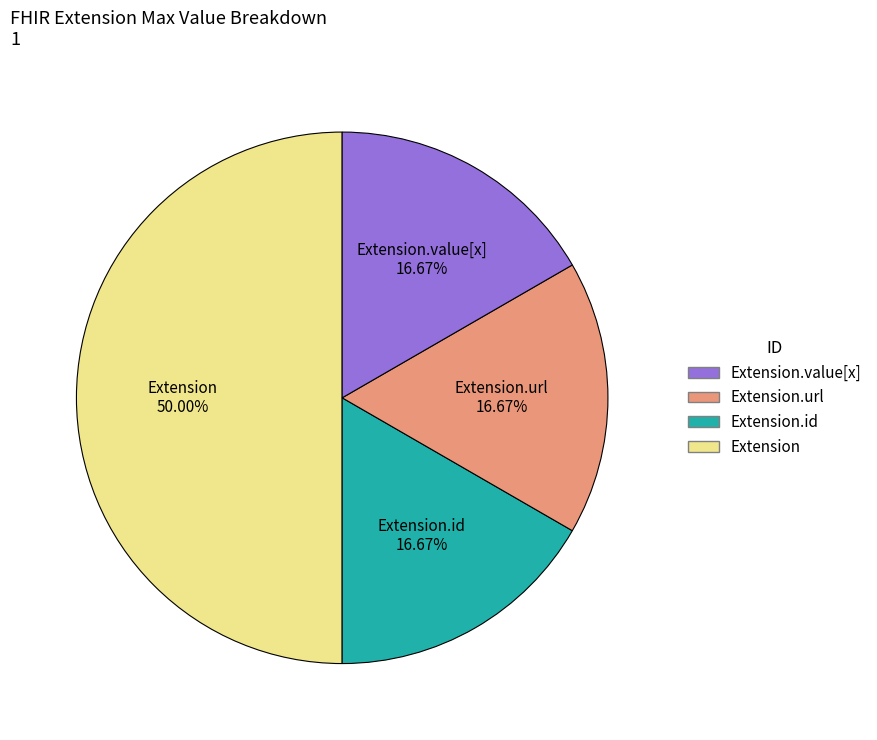

To the nearest percent, what is the difference between the largest and smallest slice percentages?

33%